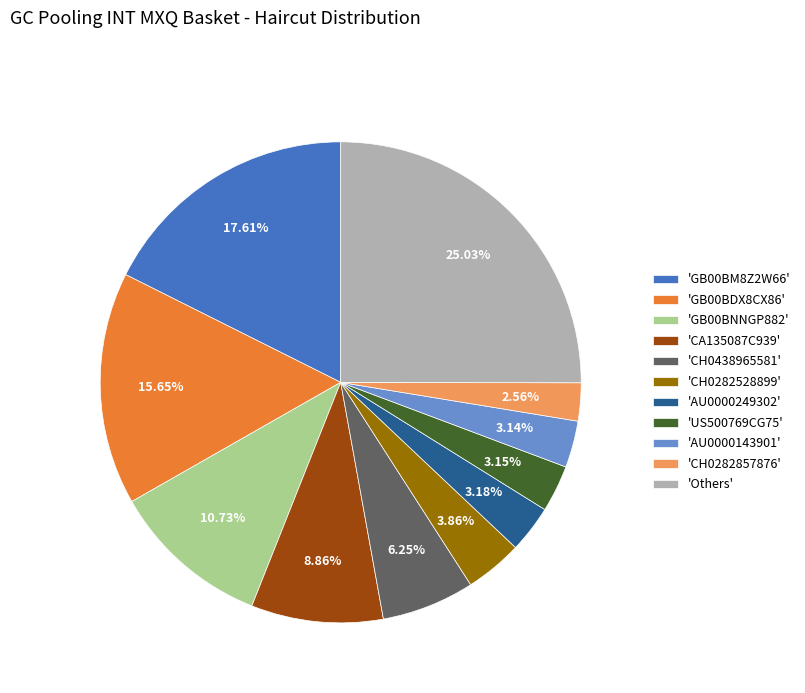

Which slice is the largest?

'Others'